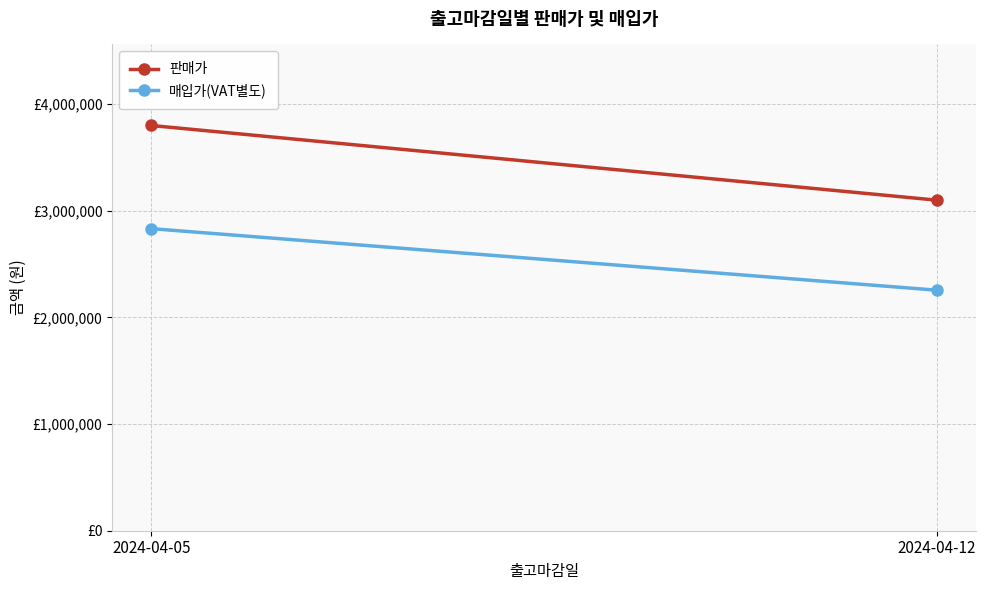

What is the average value of the 매입가(VAT별도) series?

2543491